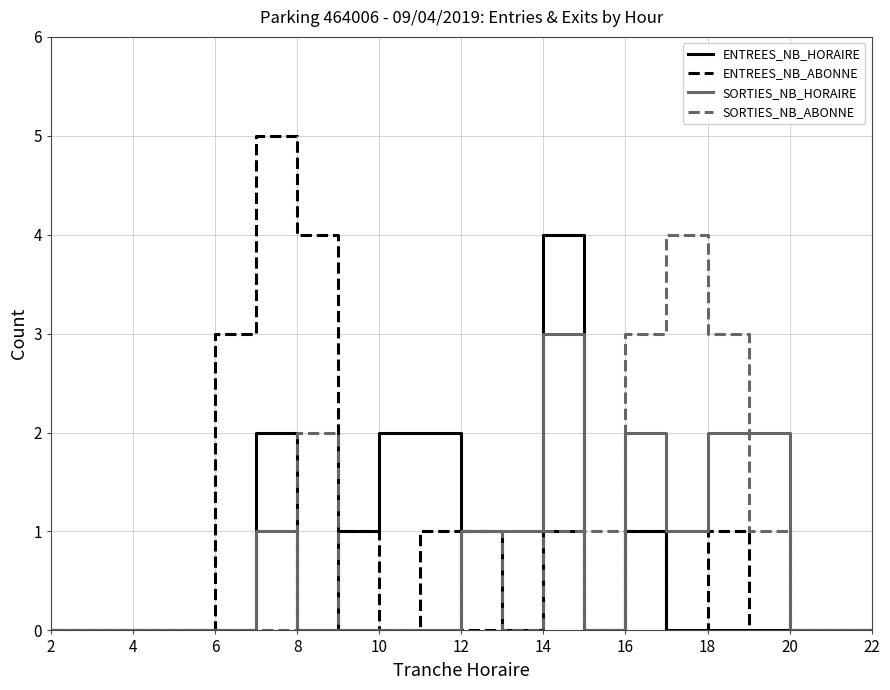

Which series has the largest range (max minus min)?

ENTREES_NB_ABONNE